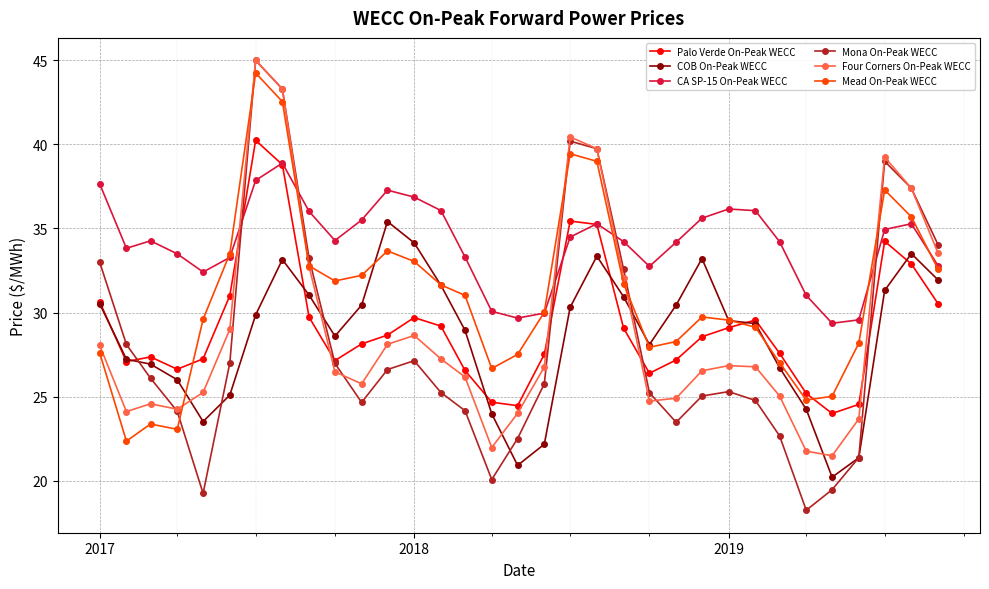

Which series has the widest spread of values?

Mona On-Peak WECC